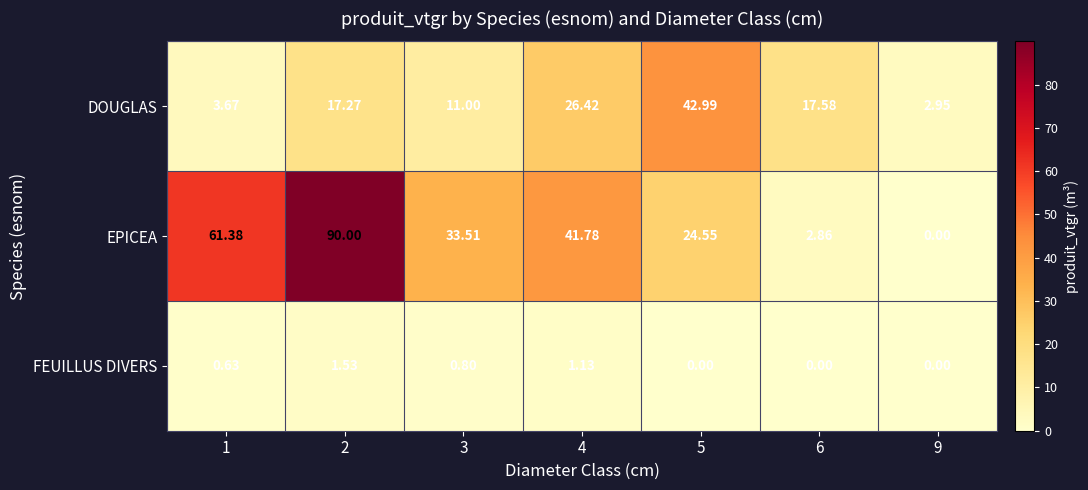

Between 1 and 2, which series saw the biggest shift?

EPICEA